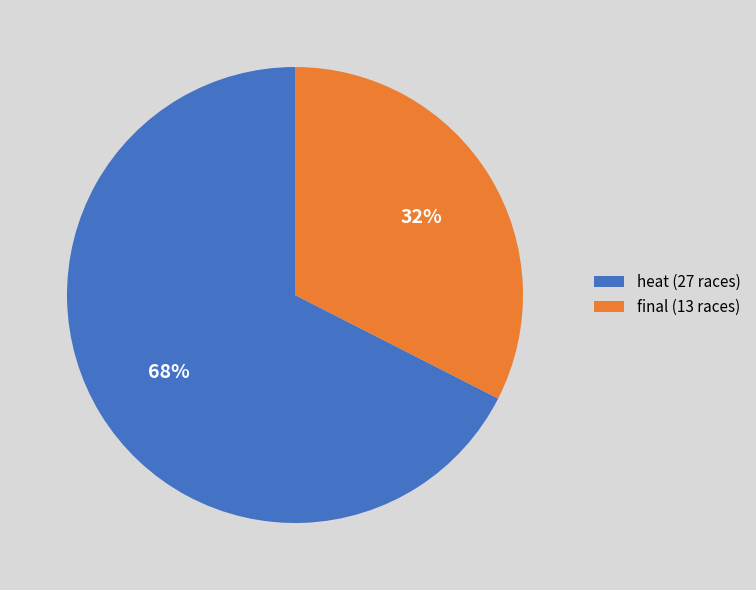

Does any single category account for the majority?

Yes